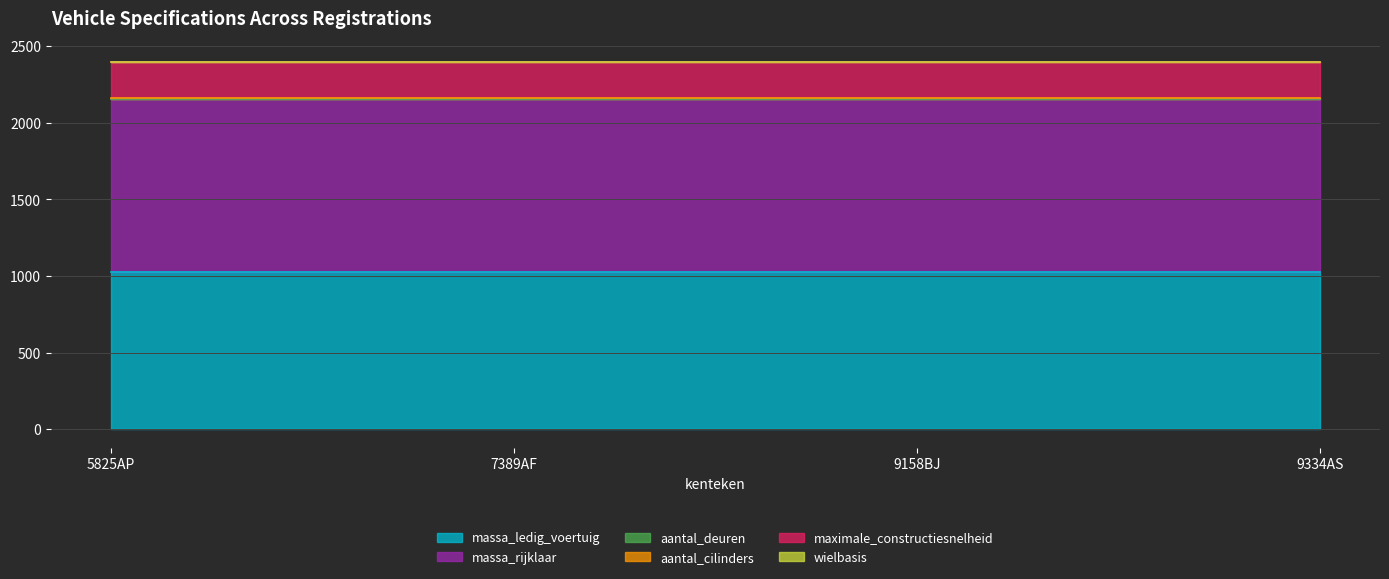

Is the value of massa_rijklaar at 9158BJ greater than the value of maximale_constructiesnelheid at 9334AS?

Yes